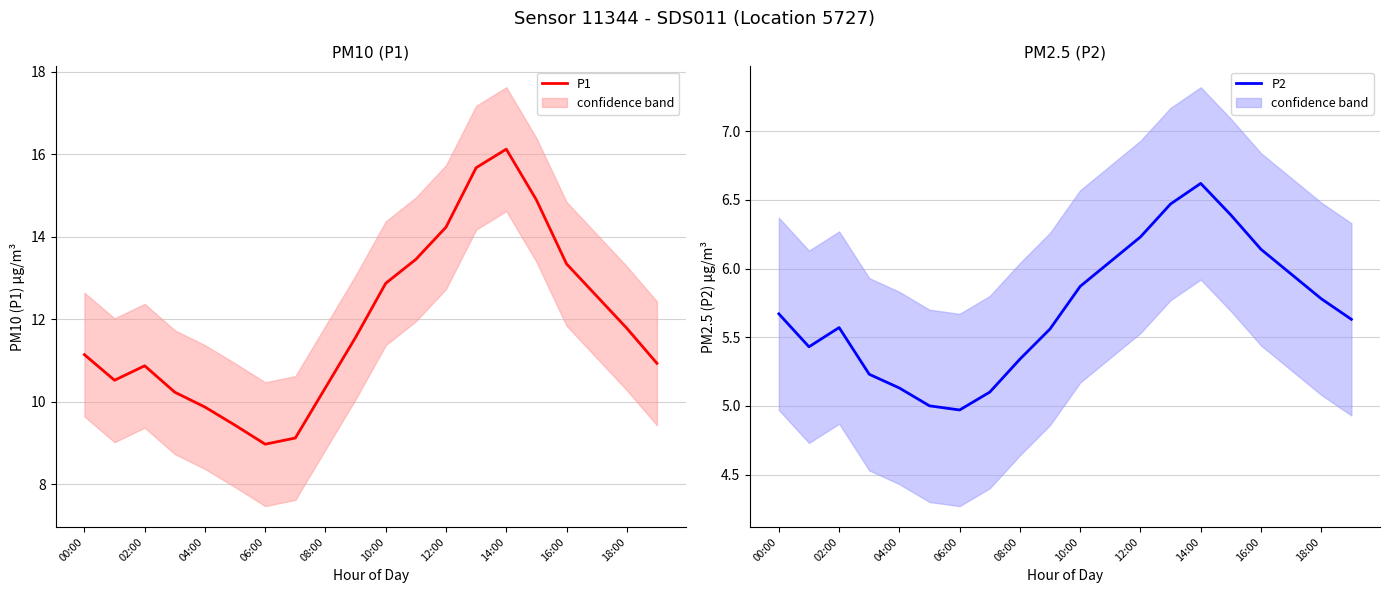

The value of P1 at 18:00 is 11.8. True or false?

True